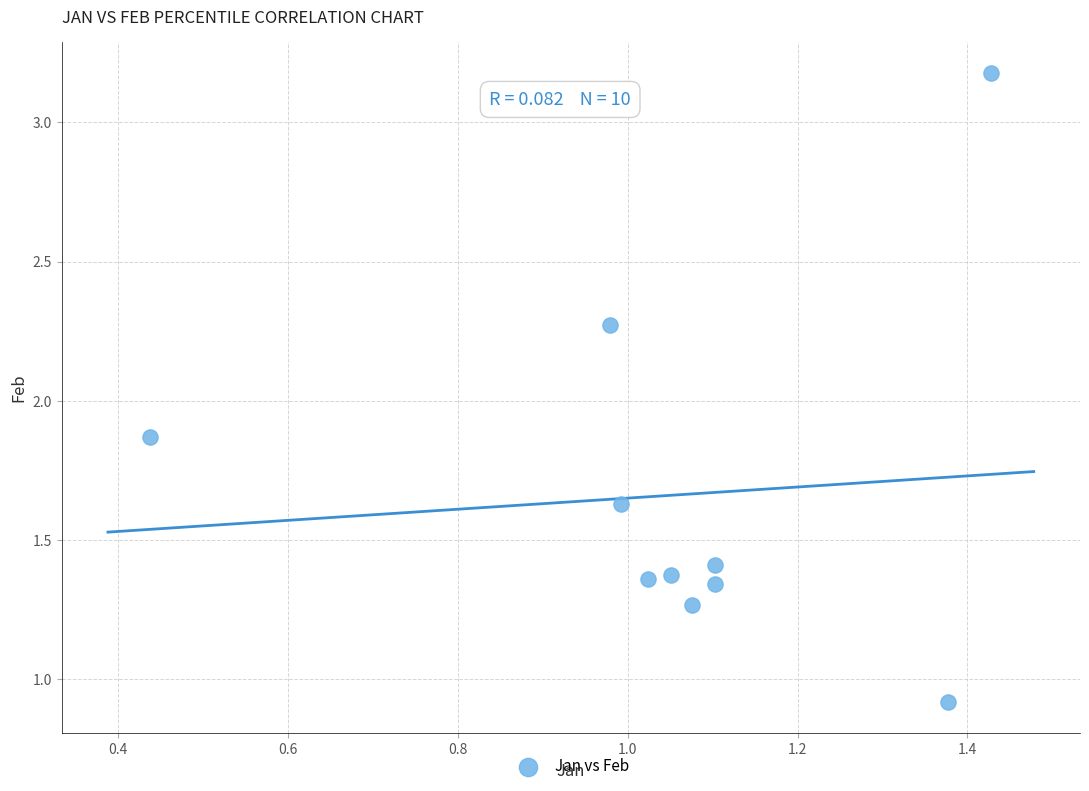

What is the range of X values (max minus min)?

1.0